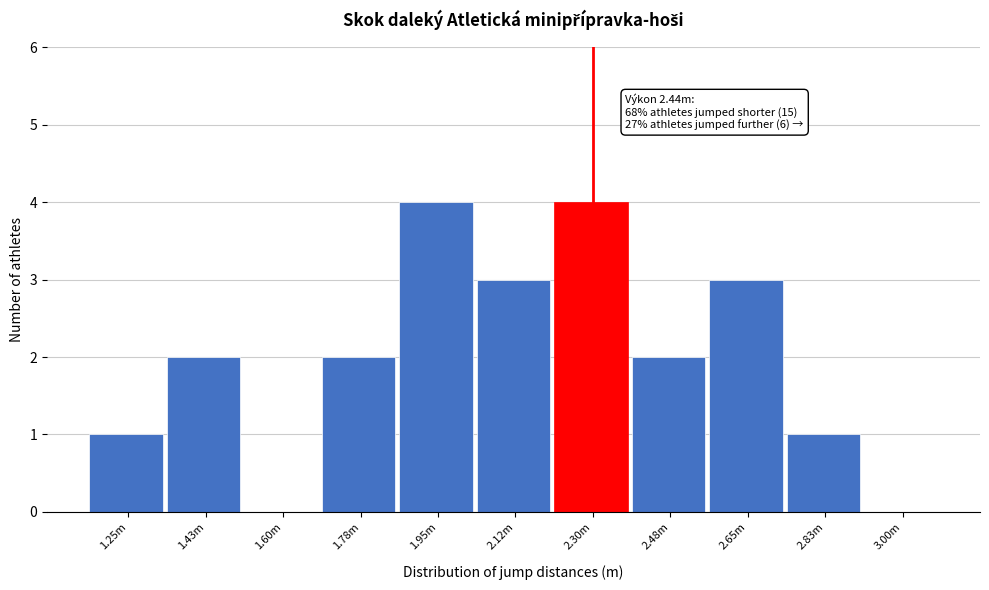

Reading right to left, extract all data points from this chart.

3.00m=0	2.83m=1	2.65m=3	2.48m=2	2.30m=4	2.12m=3	1.95m=4	1.78m=2	1.60m=0	1.43m=2	1.25m=1